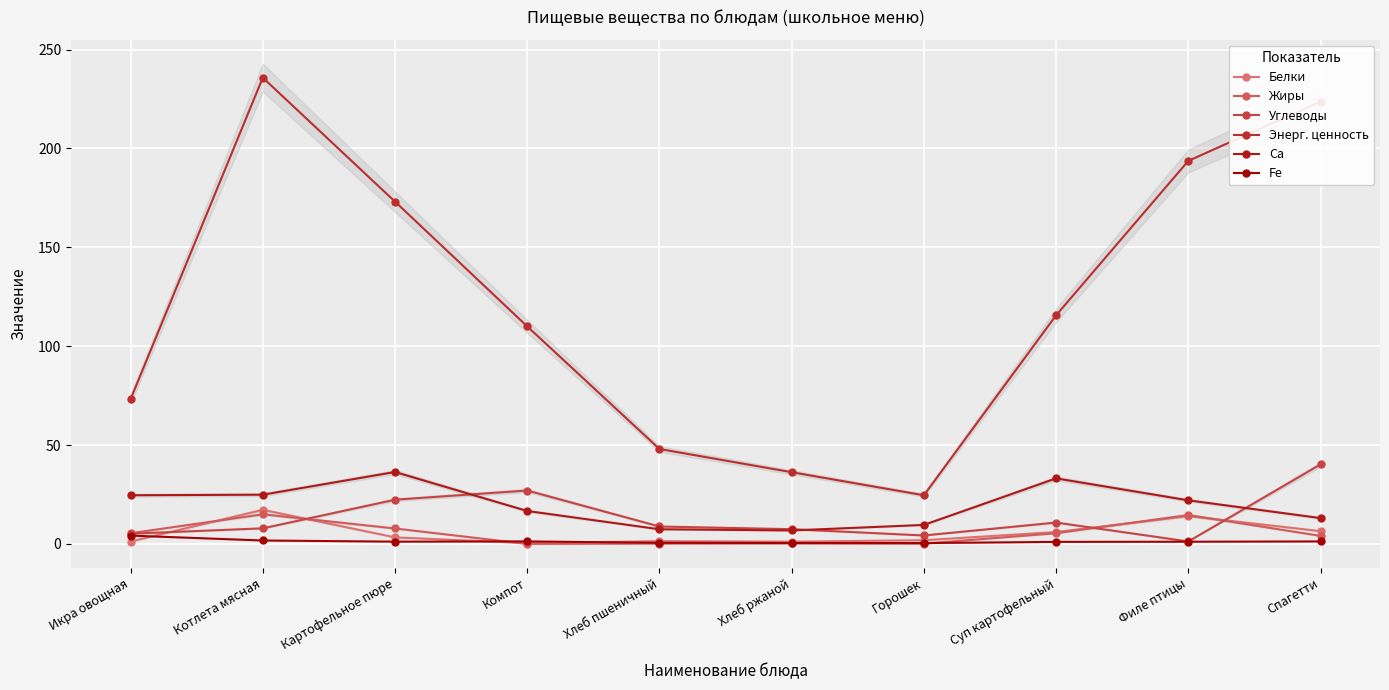

True or false: Энерг. ценность has a value of 36.3 at Хлеб ржаной.

True